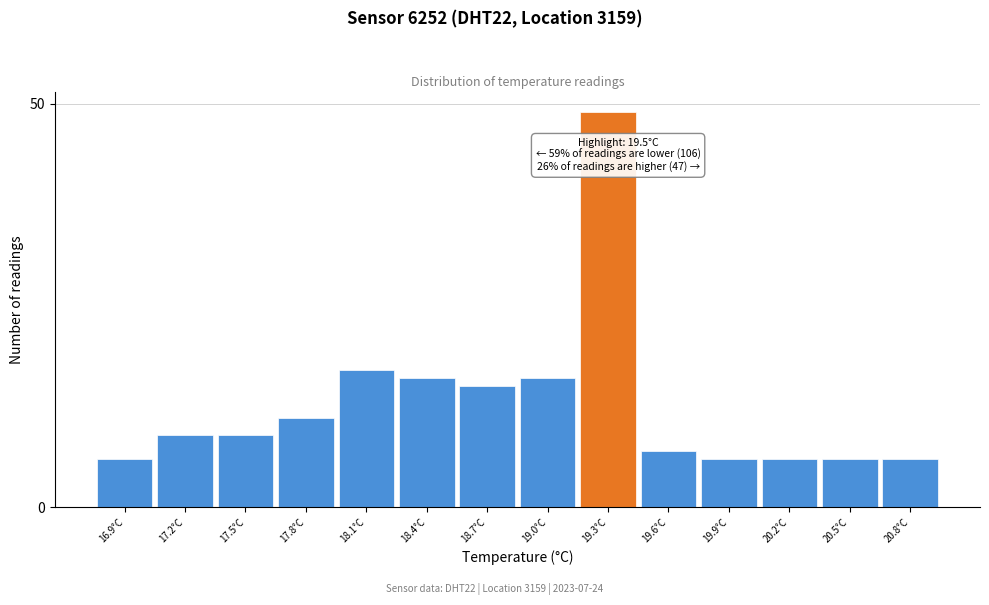

Reading left to right, transcribe all the data shown in this chart.

6	9	9	11	17	16	15	16	49	7	6	6	6	6